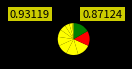

What is the largest slice in the pie chart?

VARIANZEN